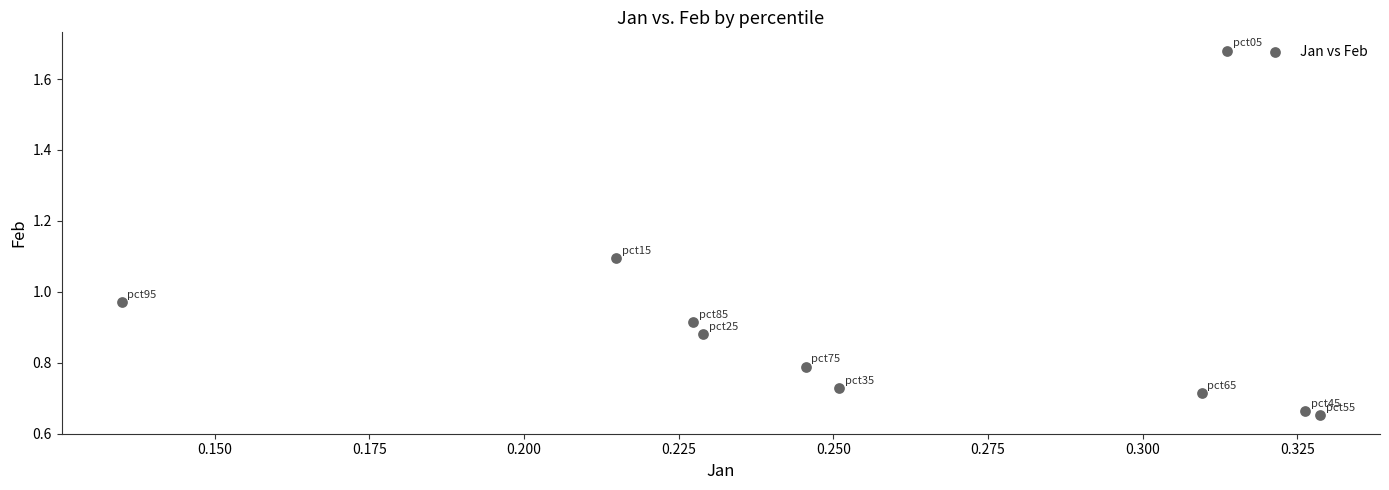

What is the average X value?

0.3